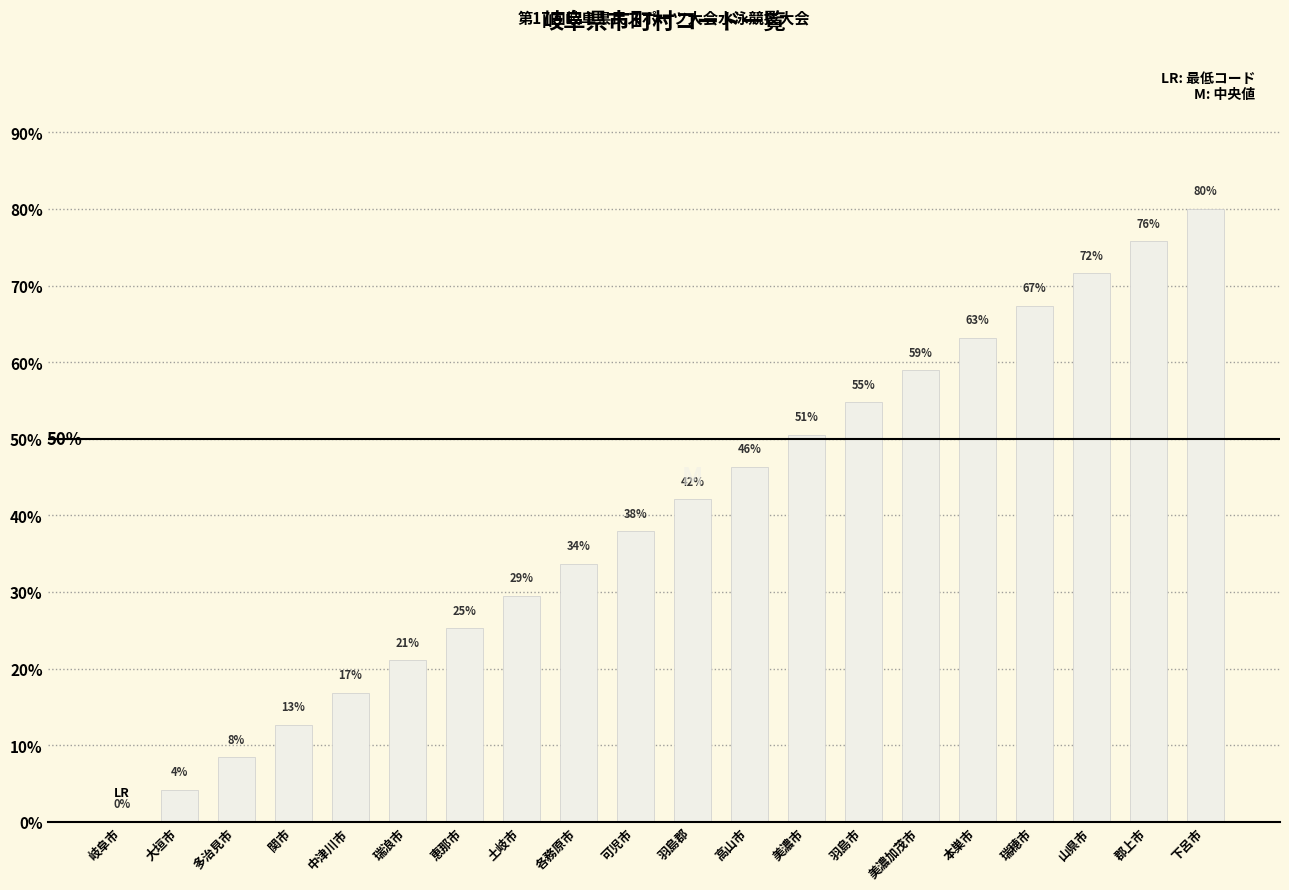

At which label does the data first exceed 42?

羽島郡